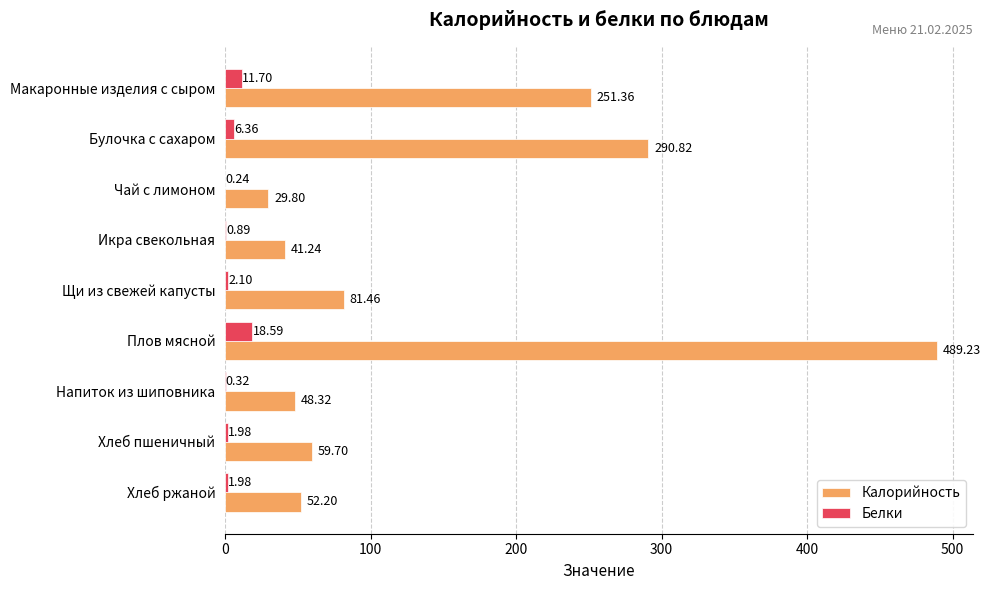

Which category has the highest value in the Калорийность series?

Плов мясной